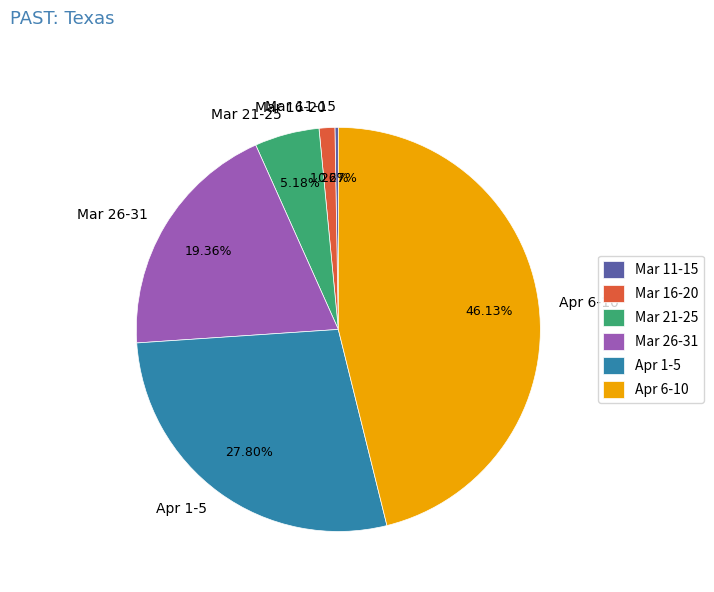

Is there a majority slice in this chart?

No